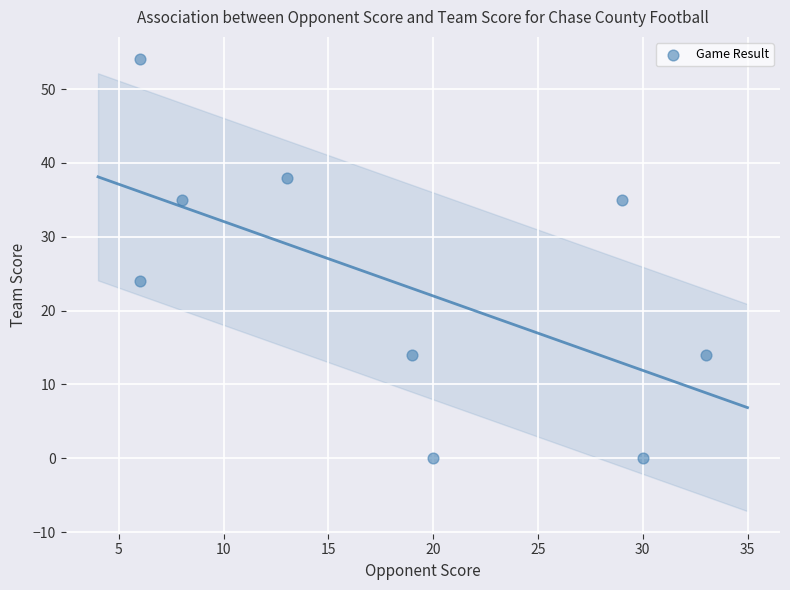

What is the range of Y values (max minus min)?

54